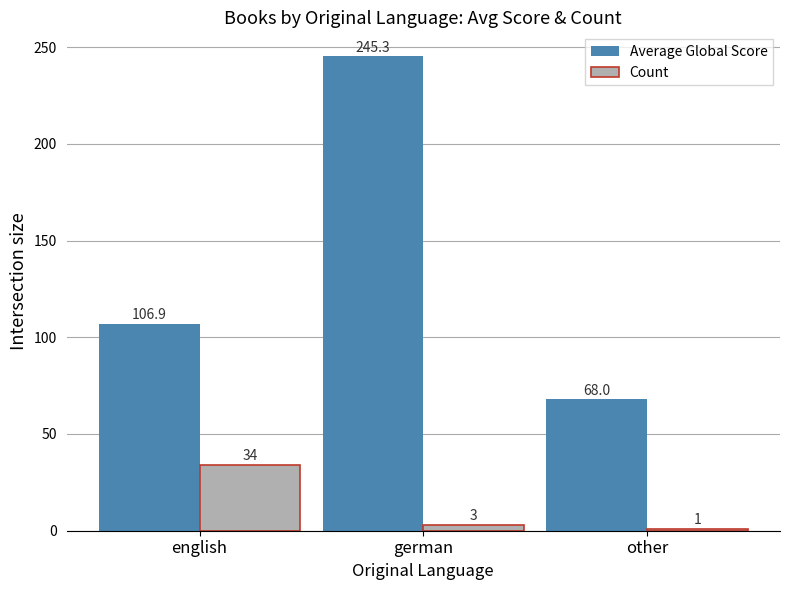

What is the sum of all Average Global Score values?

420.2